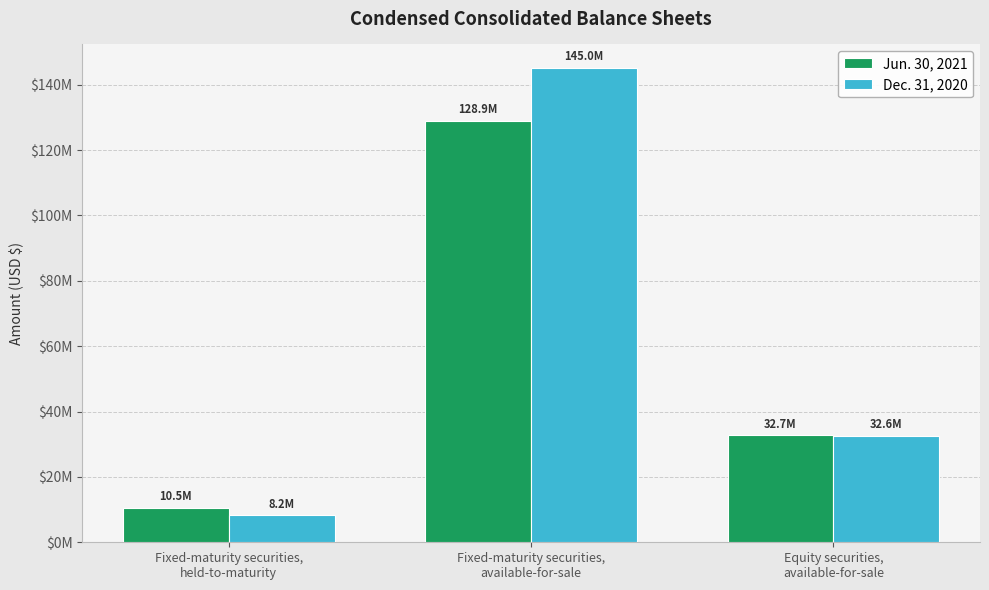

What are all the series names shown in the legend?

Jun. 30, 2021, Dec. 31, 2020